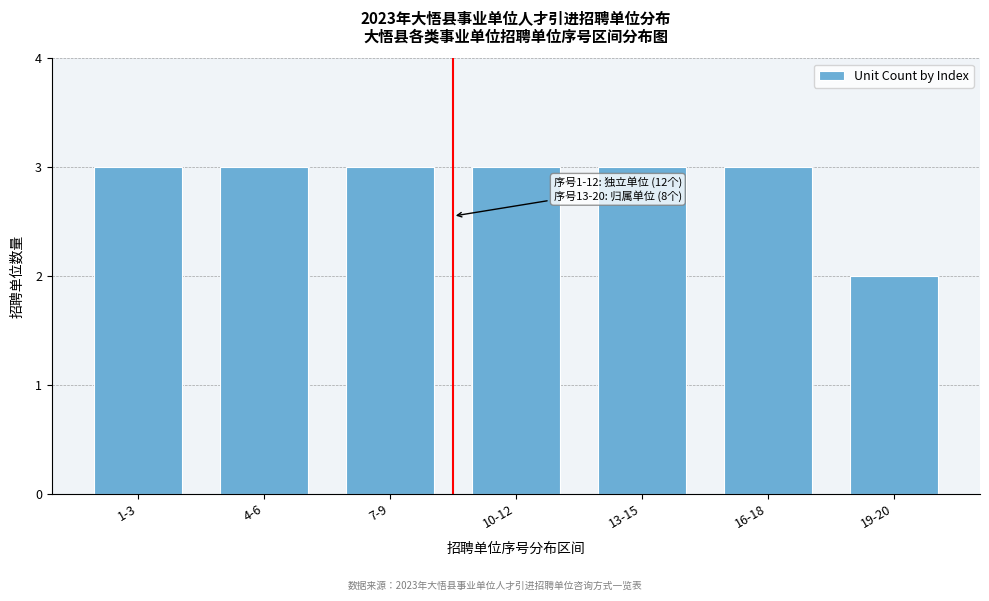

Reading right to left, transcribe all the data shown in this chart.

19-20=2	16-18=3	13-15=3	10-12=3	7-9=3	4-6=3	1-3=3